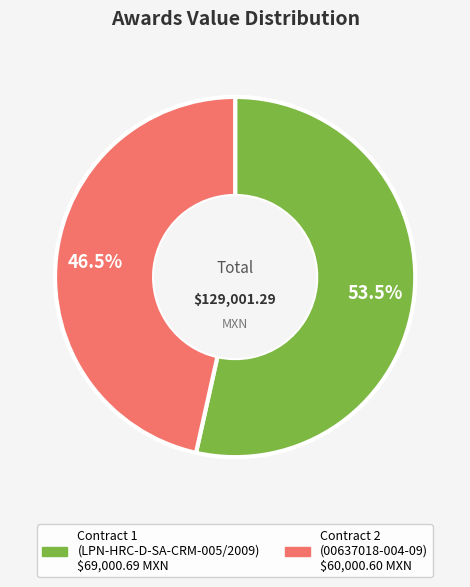

Is there a majority slice in this chart?

Yes